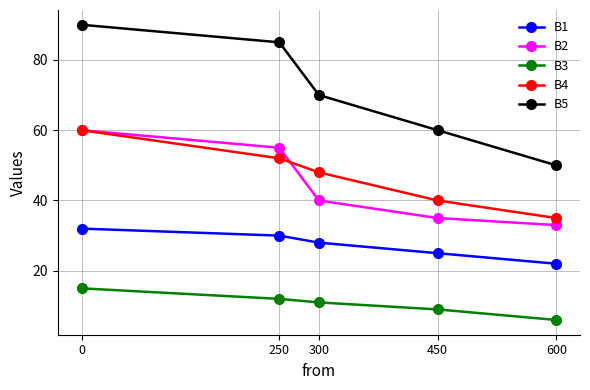

Read the B3 value at 300.

11